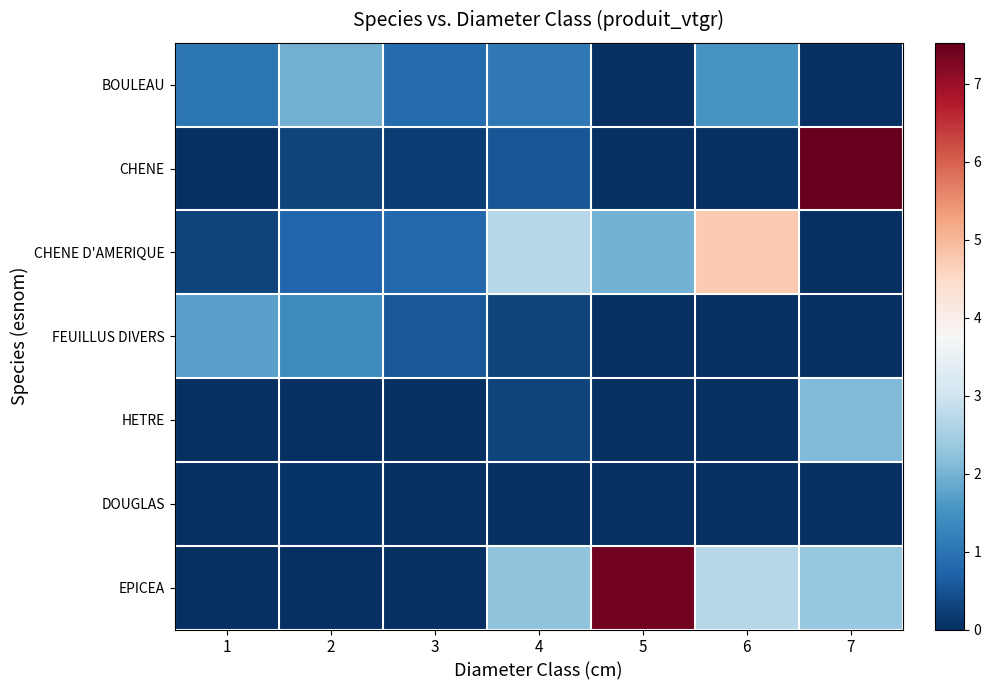

Between 3 and 2, which is larger?

2